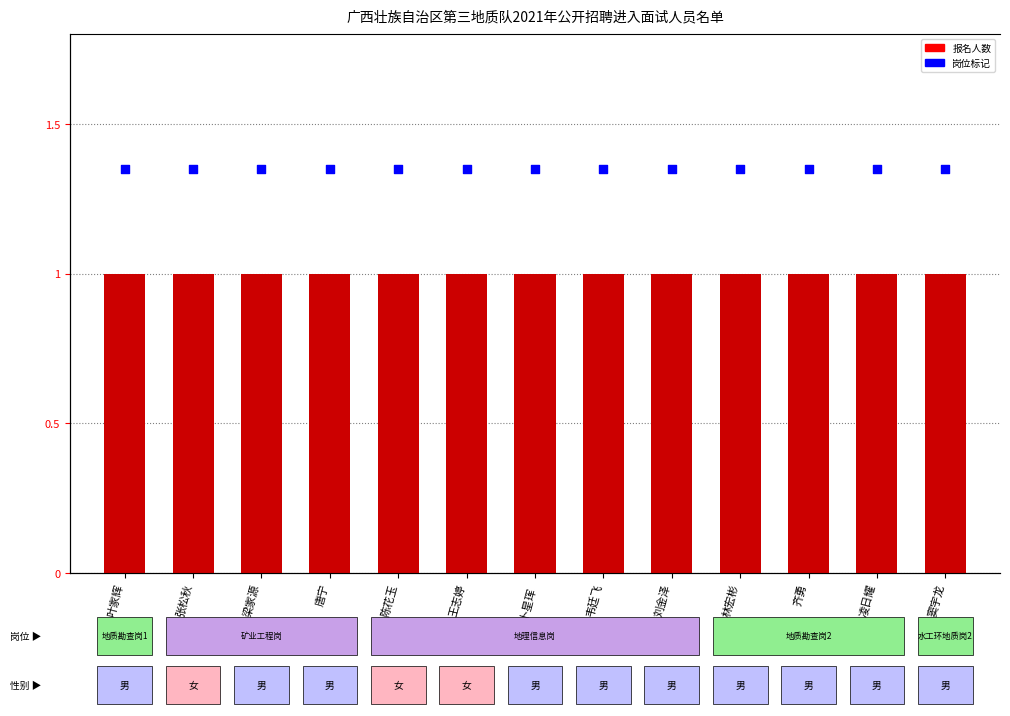

At which category is the sum across all series the highest?

叶家辉